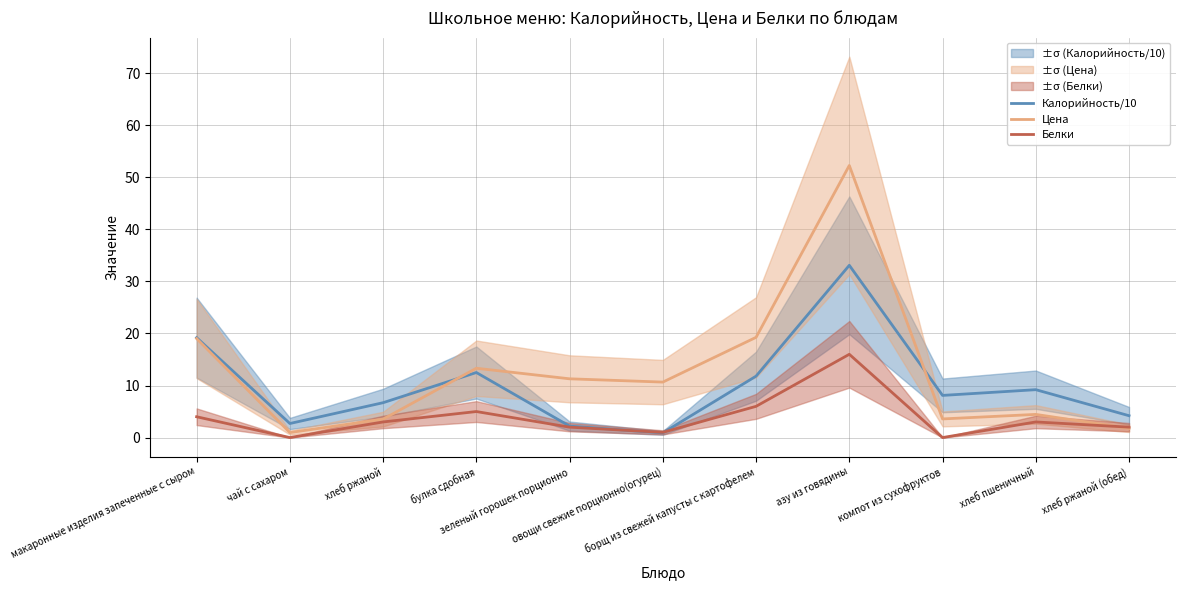

At how many categories does at least one series exceed 43?

1